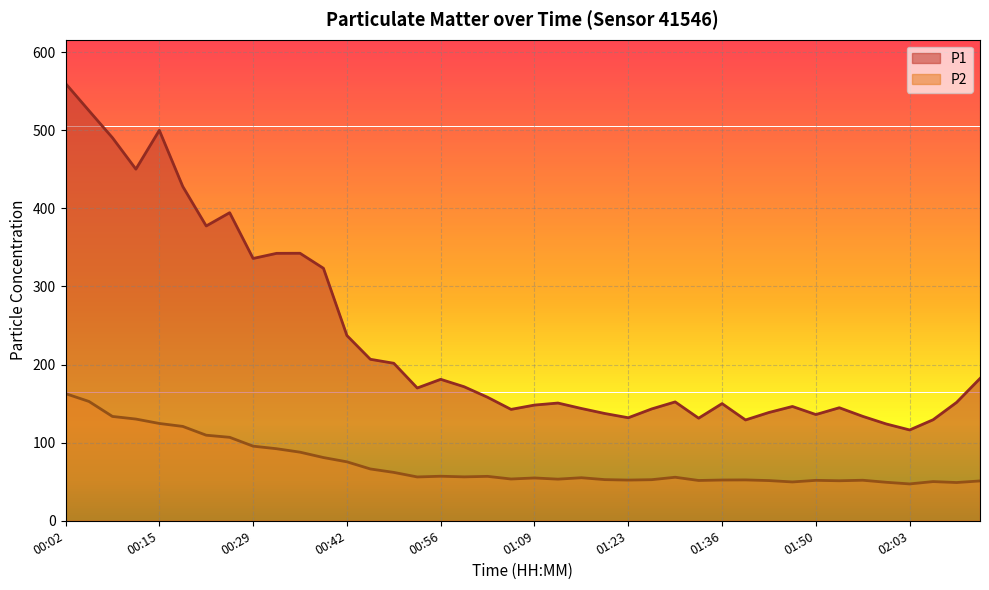

At 01:23, list the series in order from smallest to largest.

P2, P1